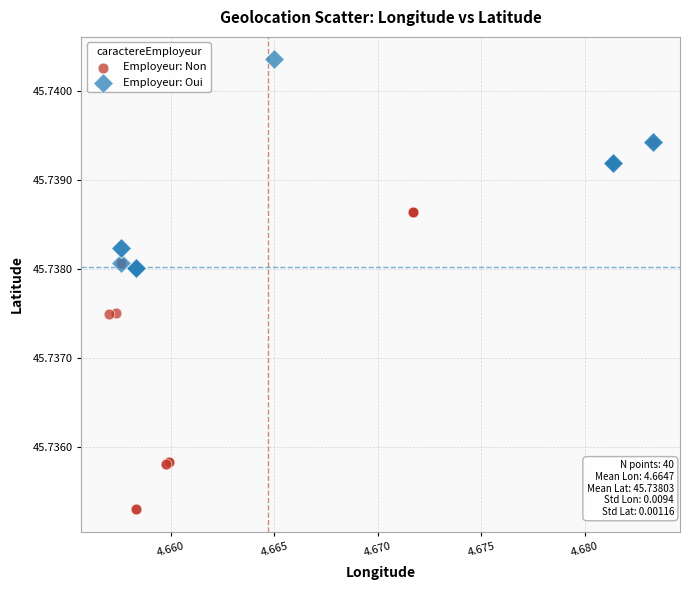

Which series reaches the minimum Y coordinate?

Employeur: Non